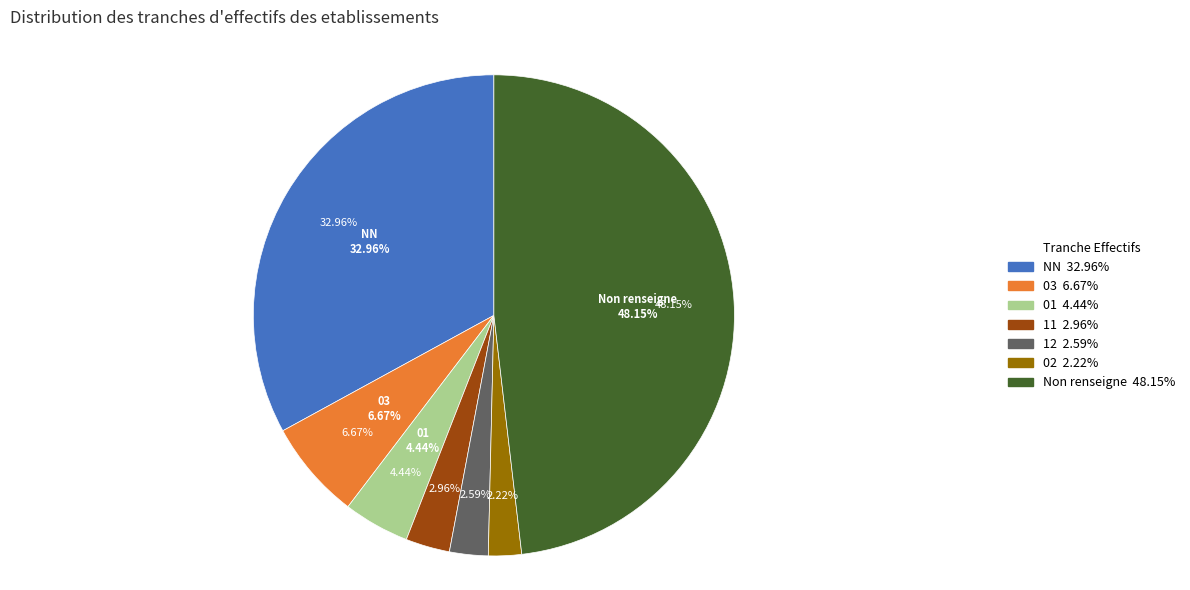

True or false: 03 accounts for 13% of the total.

False